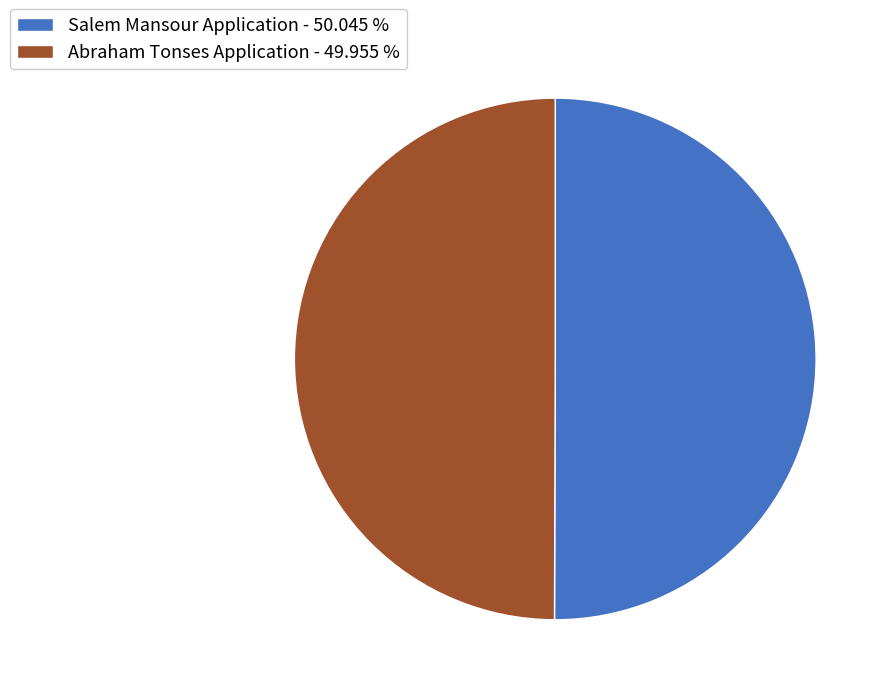

What is the ratio of the value at Abraham Tonses Application - 49.955 % to the value at Salem Mansour Application - 50.045 %?

1.0